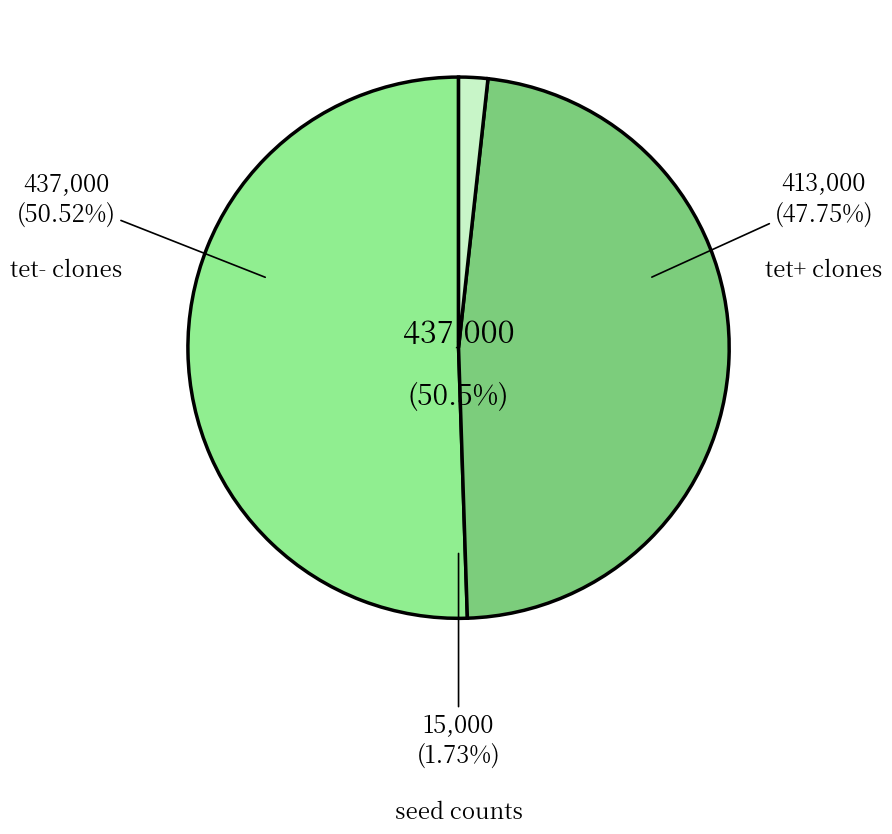

True or false: RNAi C5 (tet-) accounts for 1% of the total.

False